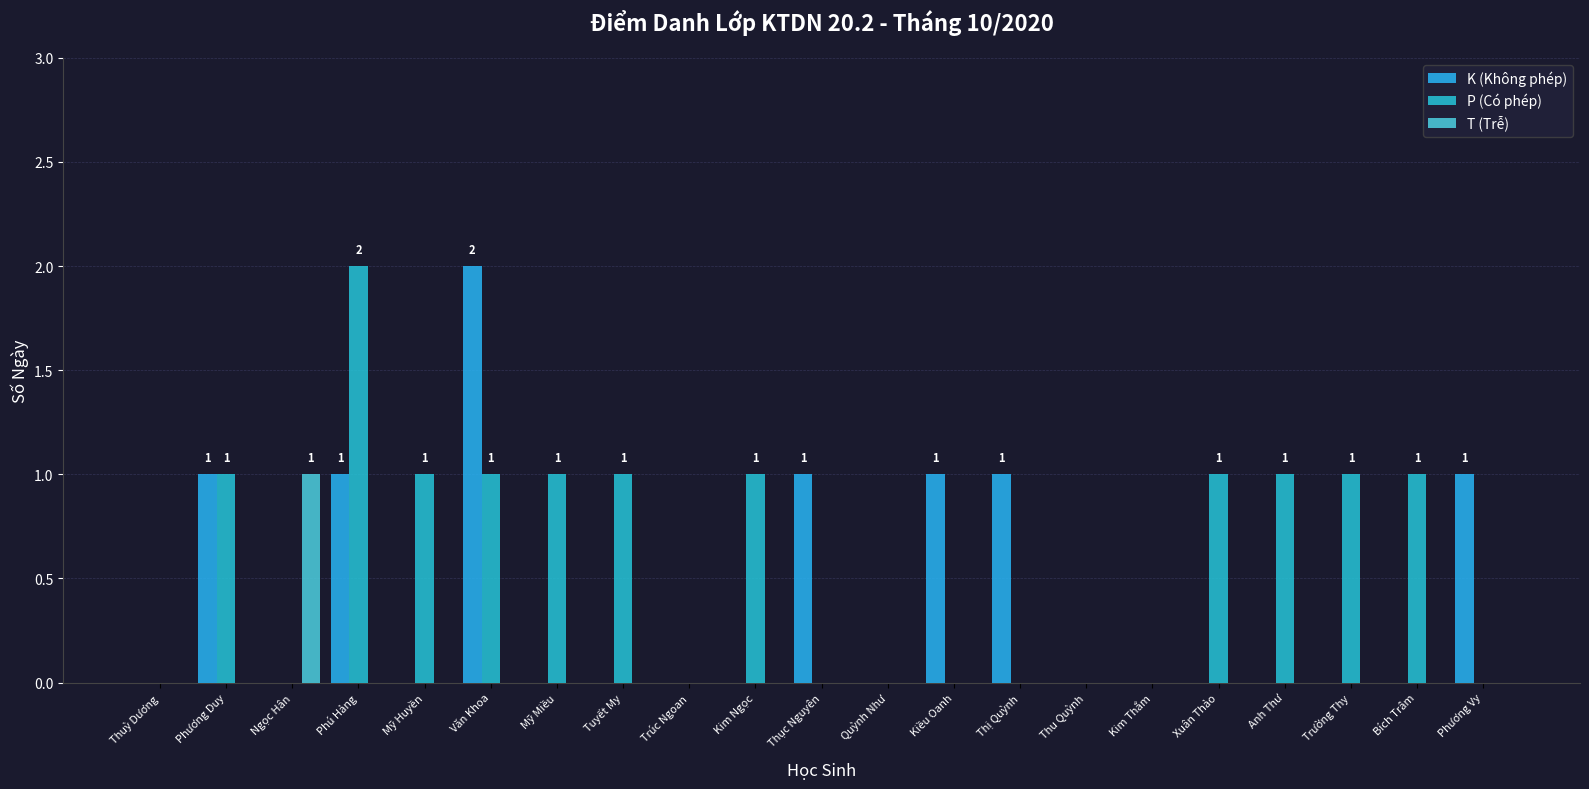

Reading left to right, extract all data points from this chart.

K (Không phép): 0	1	0	1	0	2	0	0	0	0	1	0	1	1	0	0	0	0	0	0	1
P (Có phép): 0	1	0	2	1	1	1	1	0	1	0	0	0	0	0	0	1	1	1	1	0
T (Trễ): 0	0	1	0	0	0	0	0	0	0	0	0	0	0	0	0	0	0	0	0	0